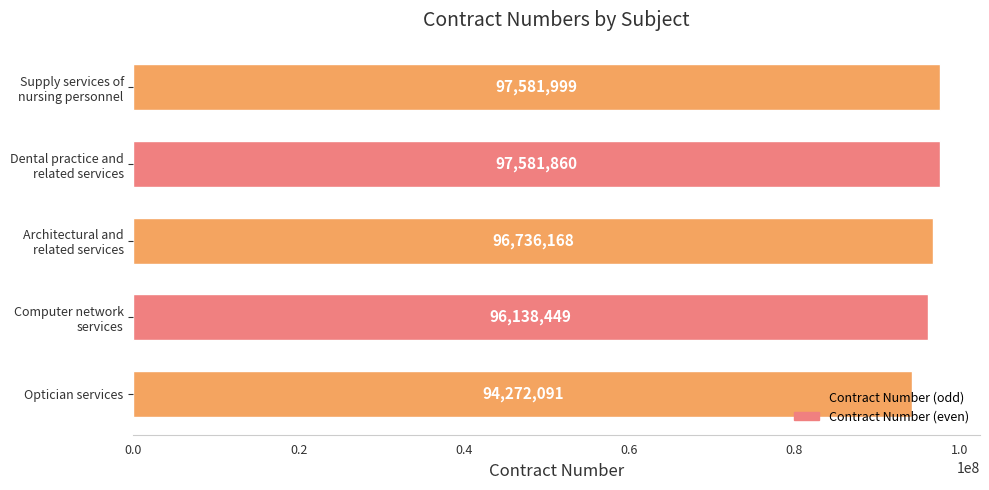

Which has a higher value, Optician services or Computer network services?

Computer network services